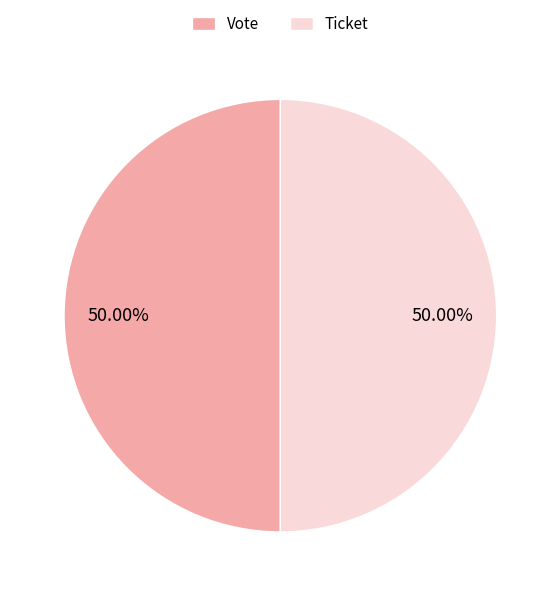

Which has a higher value, Ticket or Vote?

Vote